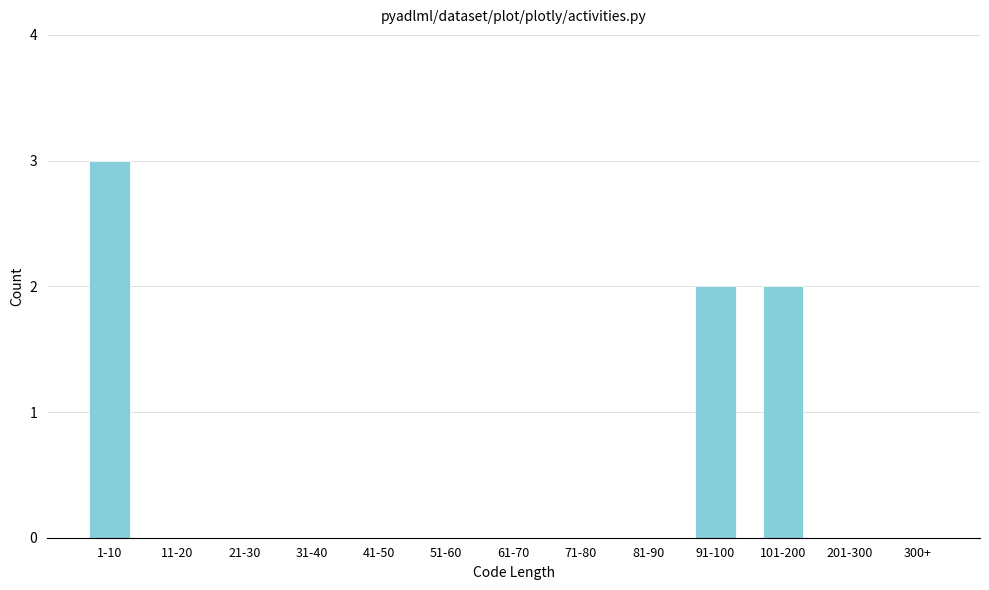

Reading left to right, list all the values displayed in this chart.

1-10=3	11-20=0	21-30=0	31-40=0	41-50=0	51-60=0	61-70=0	71-80=0	81-90=0	91-100=2	101-200=2	201-300=0	300+=0